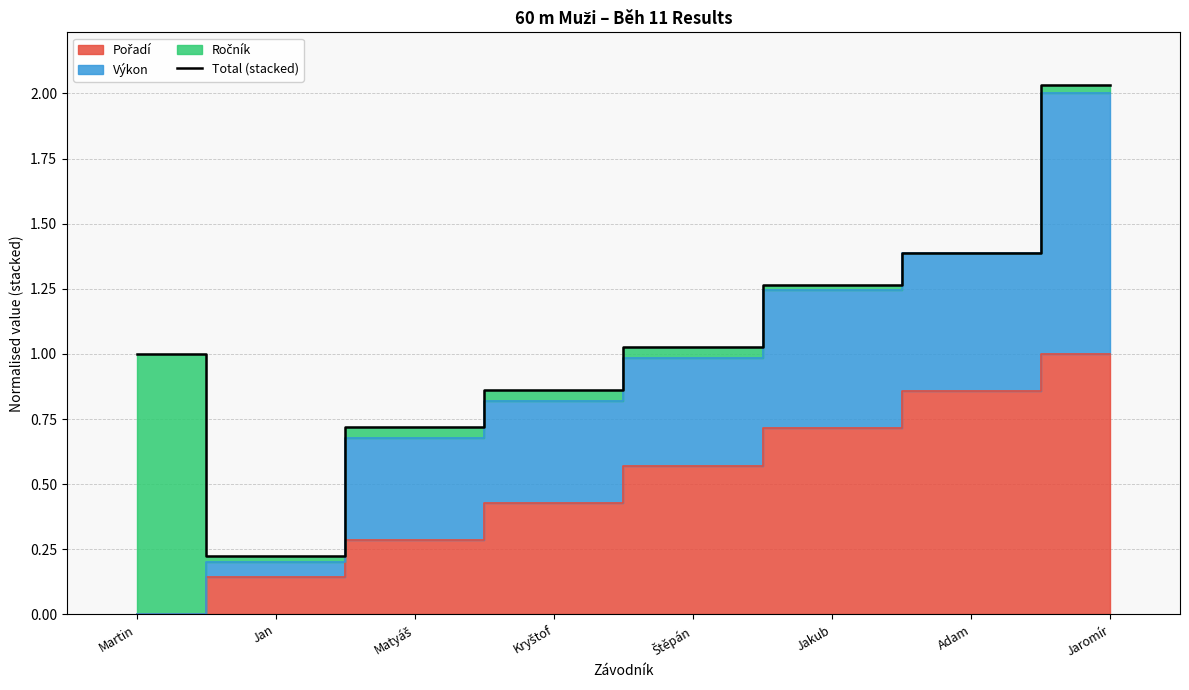

What is the difference between the second highest and minimum values?

1.2